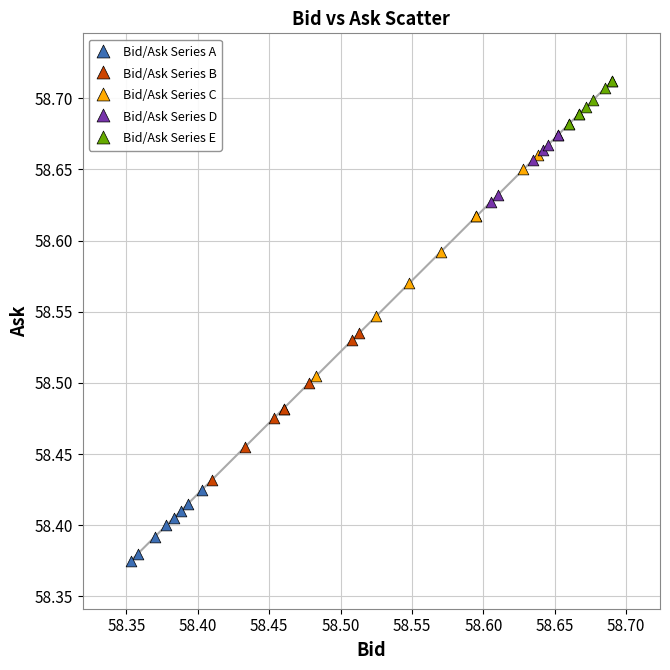

What are all the series names shown in the legend?

Bid/Ask Series A, Bid/Ask Series B, Bid/Ask Series C, Bid/Ask Series D, Bid/Ask Series E